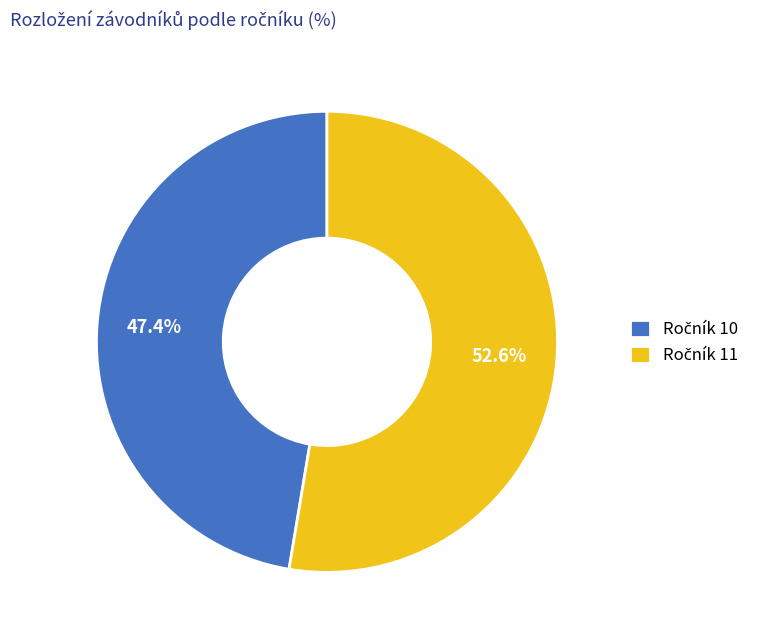

Does any single category account for the majority?

Yes